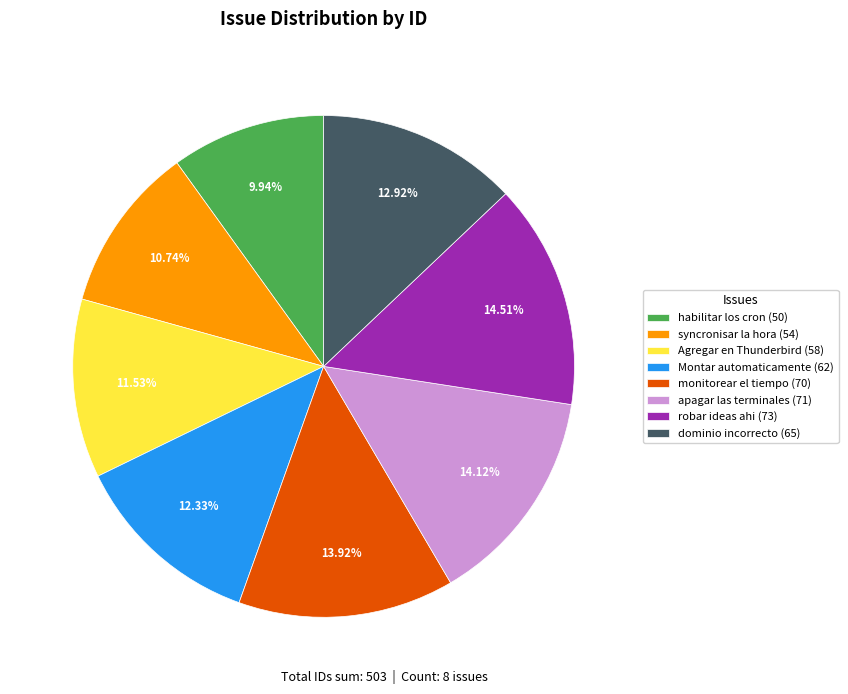

To the nearest percent, what is the difference between the largest and smallest slice percentages?

5%